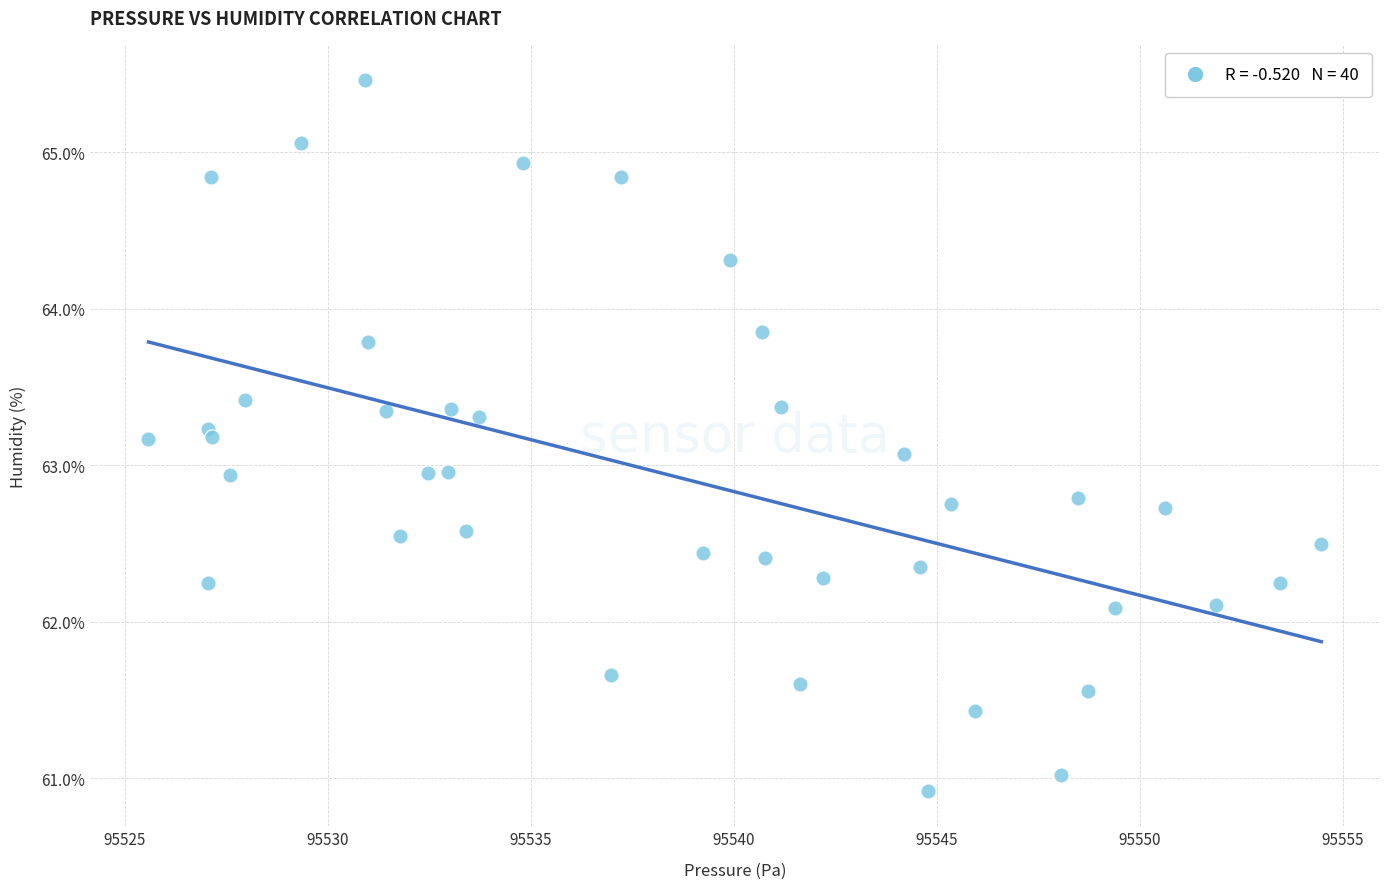

What is the range of Y values (max minus min)?

4.5